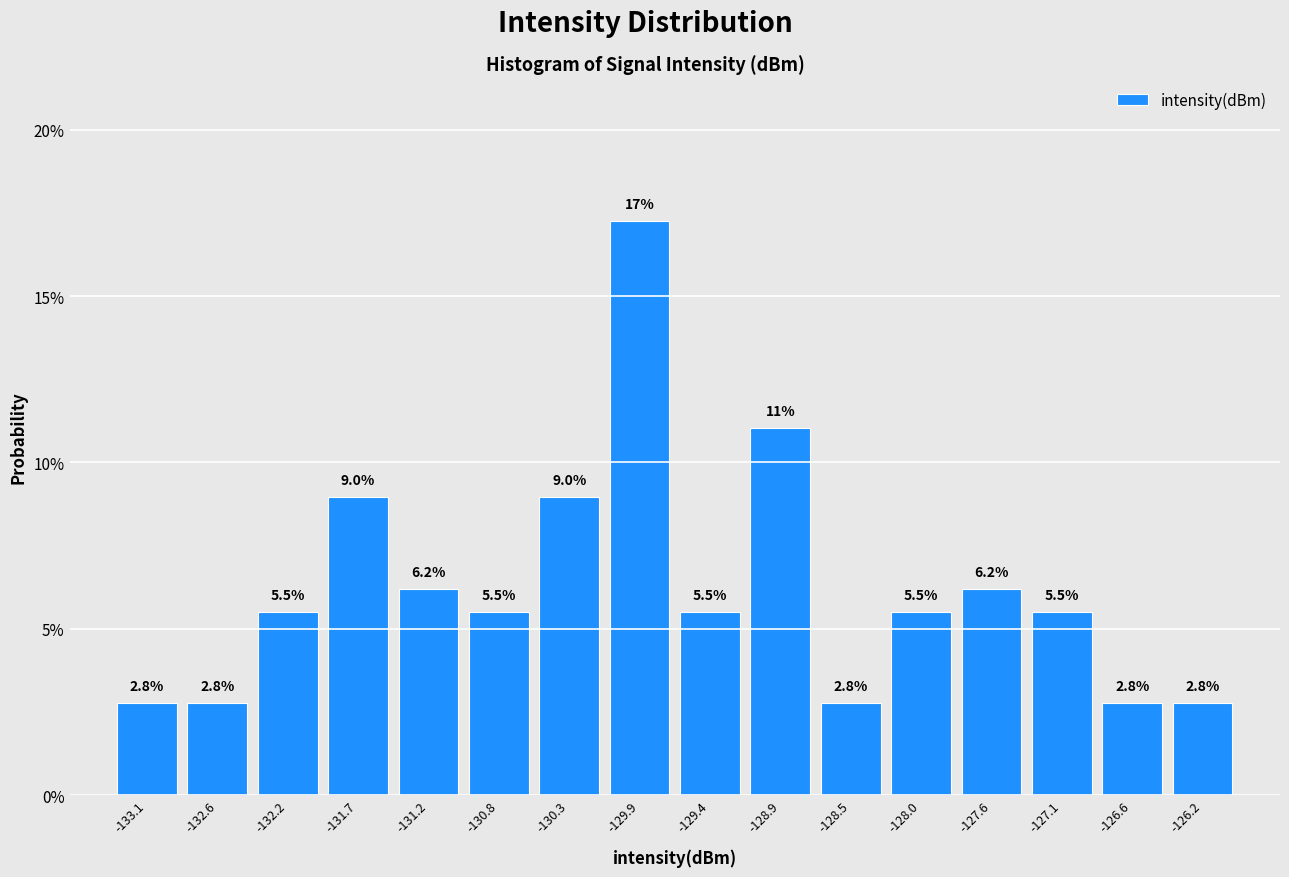

Which range on the x-axis has the tallest bar?

-130.10 to -129.65